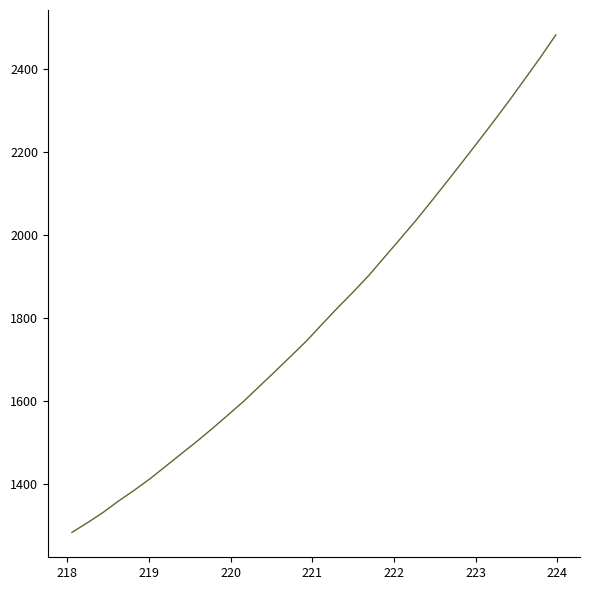

What is the maximum value shown in the chart?

2481.2